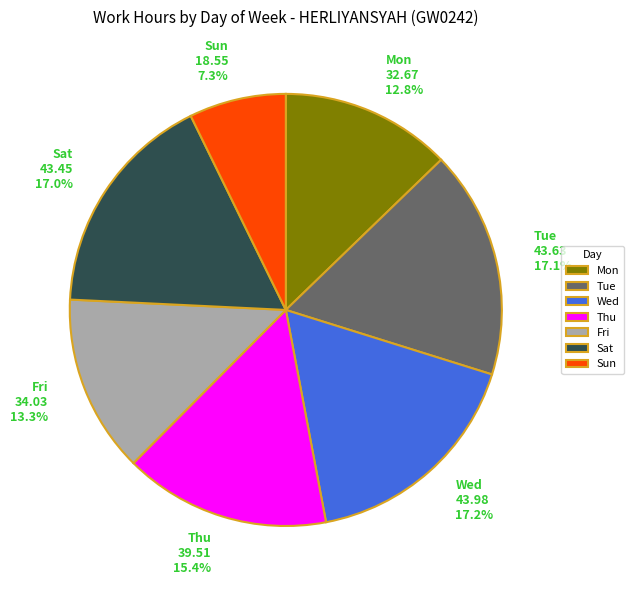

Is there any slice that represents more than half of the pie?

No